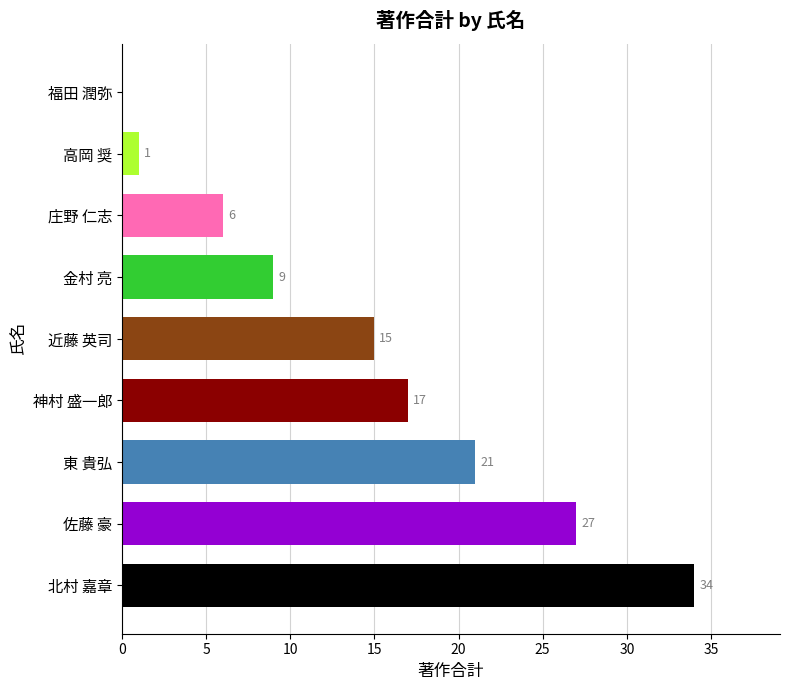

Reading bottom to top, list all the values displayed in this chart.

北村 嘉章=34	佐藤 豪=27	東 貴弘=21	神村 盛一郎=17	近藤 英司=15	金村 亮=9	庄野 仁志=6	高岡 奨=1	福田 潤弥=0